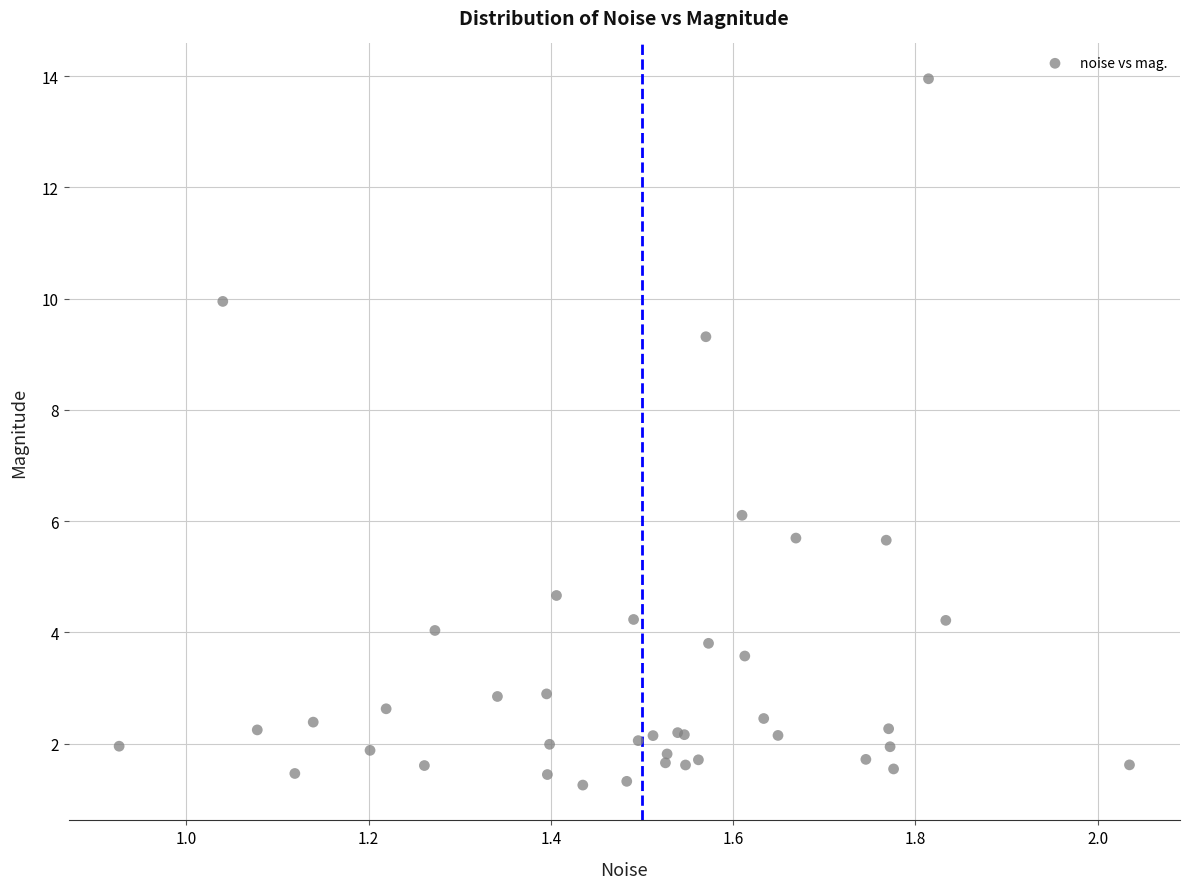

What Y value in the scatter plot is closest to 7?

6.1